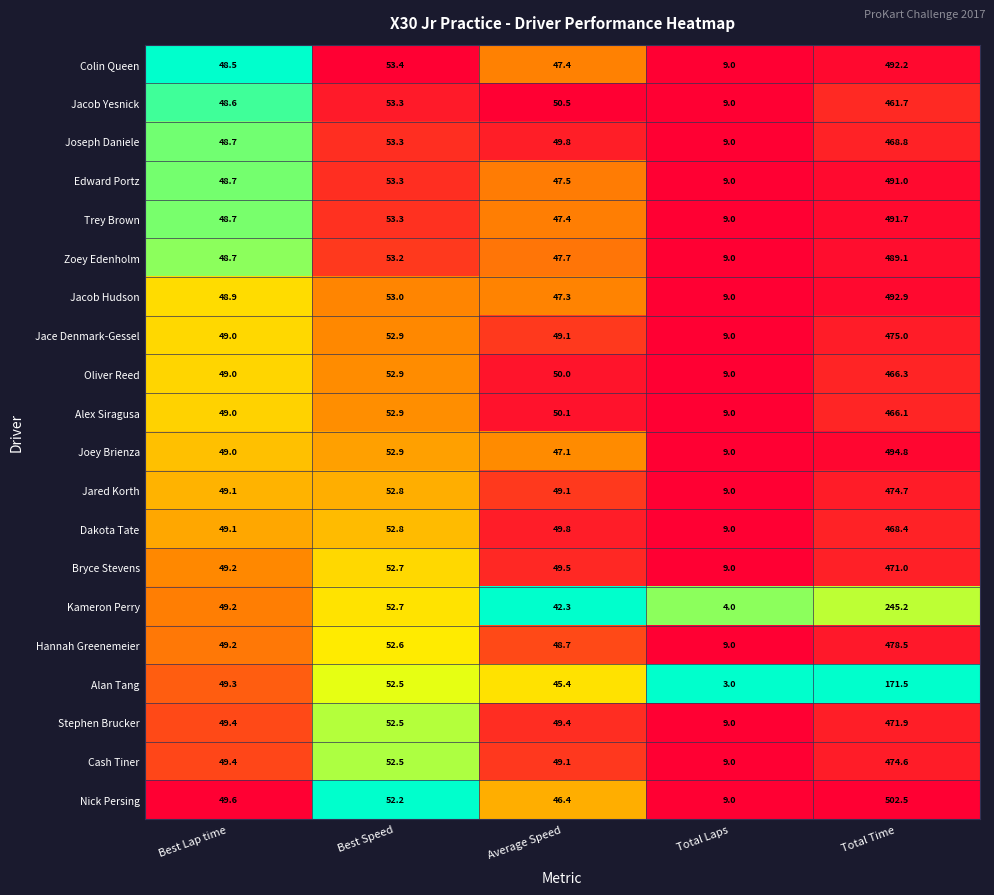

True or false: Oliver Reed has a value of 27.1 at Best Lap time.

False